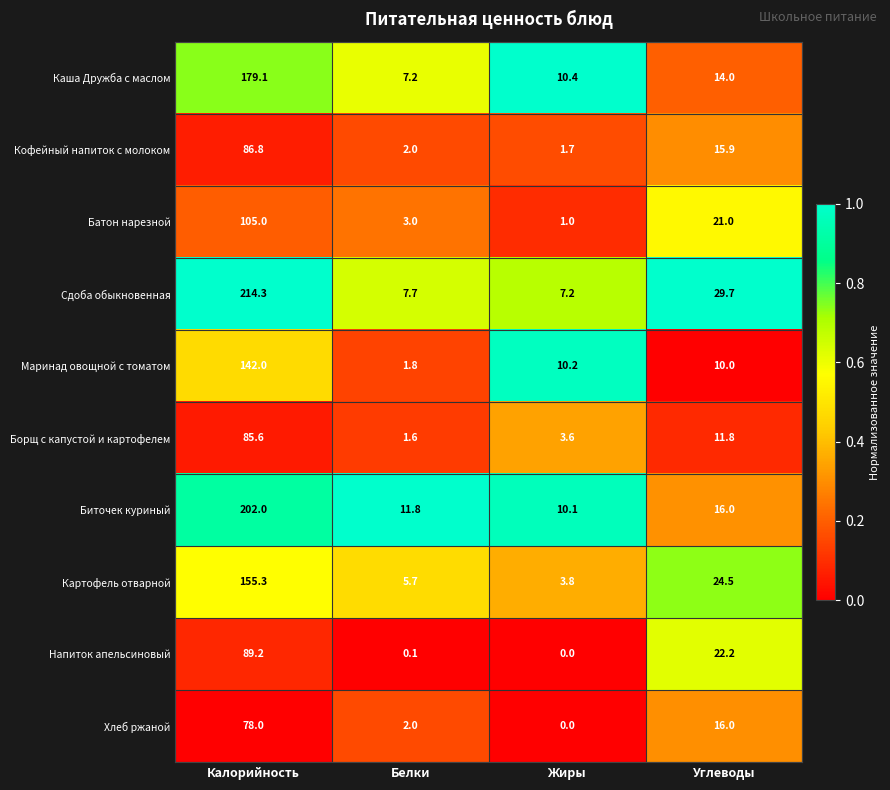

What is the difference between the maximum and minimum values in the Напиток апельсиновый series?

89.2